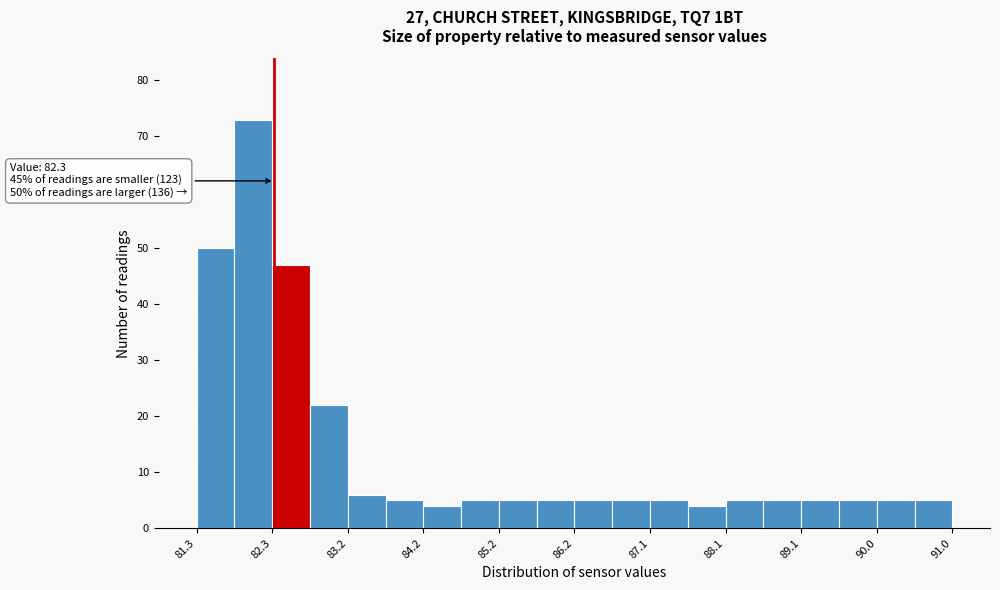

Which range on the x-axis has the tallest bar?

81.8 to 82.3